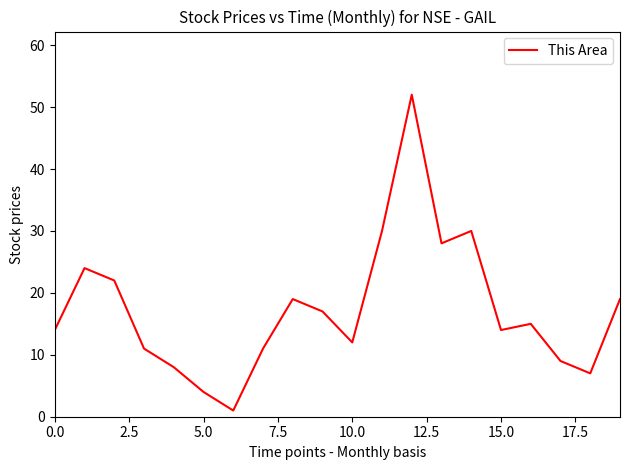

What is the greatest value displayed?

52